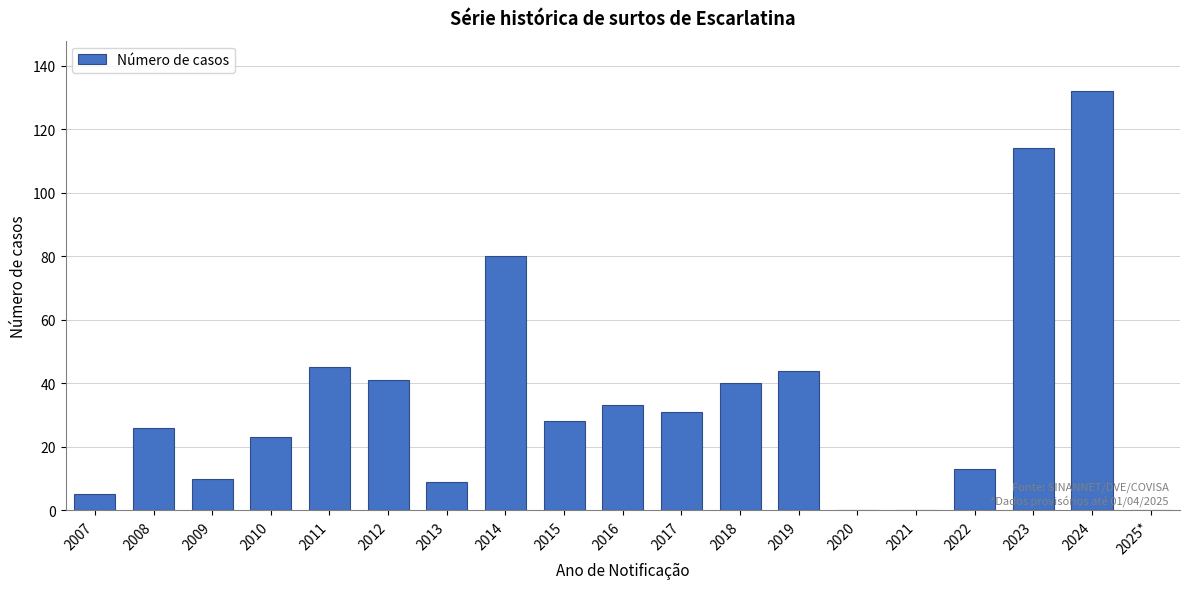

Reading left to right, what are all the values shown in this chart?

2007=5	2008=26	2009=10	2010=23	2011=45	2012=41	2013=9	2014=80	2015=28	2016=33	2017=31	2018=40	2019=44	2020=0	2021=0	2022=13	2023=114	2024=132	2025*=0